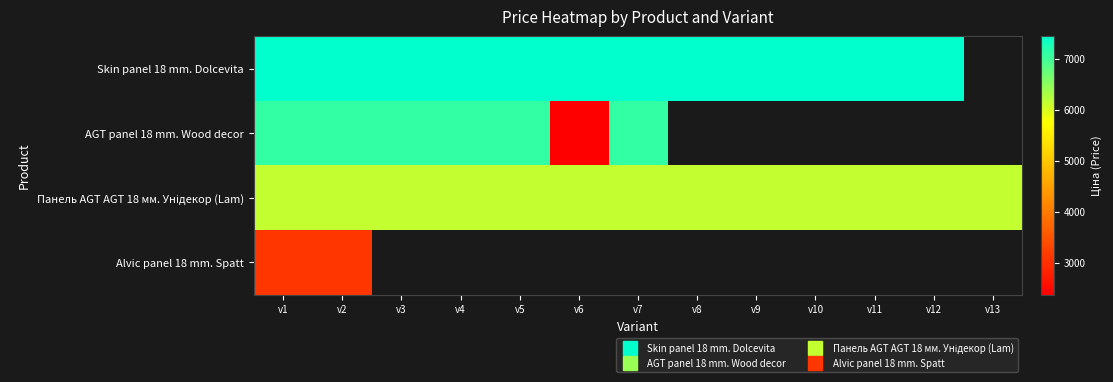

Rank the series by their maximum value, from highest to lowest.

Skin panel 18 mm. Dolcevita, AGT panel 18 mm. Wood decor, Панель AGT AGT 18 мм. Унідекор (Lam), Alvic panel 18 mm. Spatt